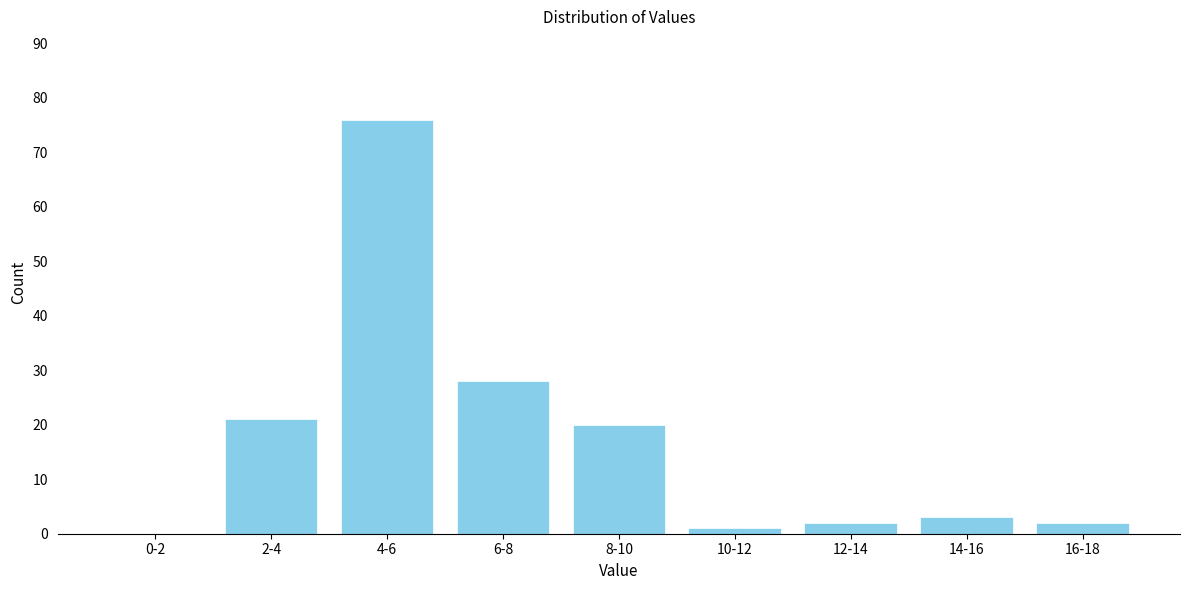

Reading left to right, transcribe all the data shown in this chart.

0-2=0	2-4=21	4-6=76	6-8=28	8-10=20	10-12=1	12-14=2	14-16=3	16-18=2